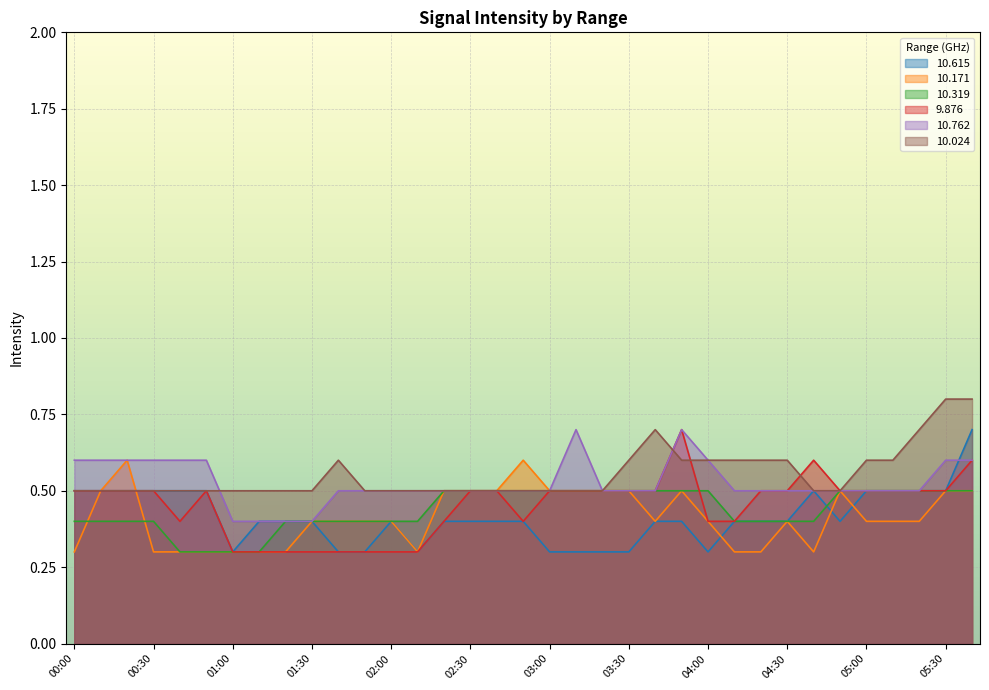

What is the total value across all series at 03:20?

2.8